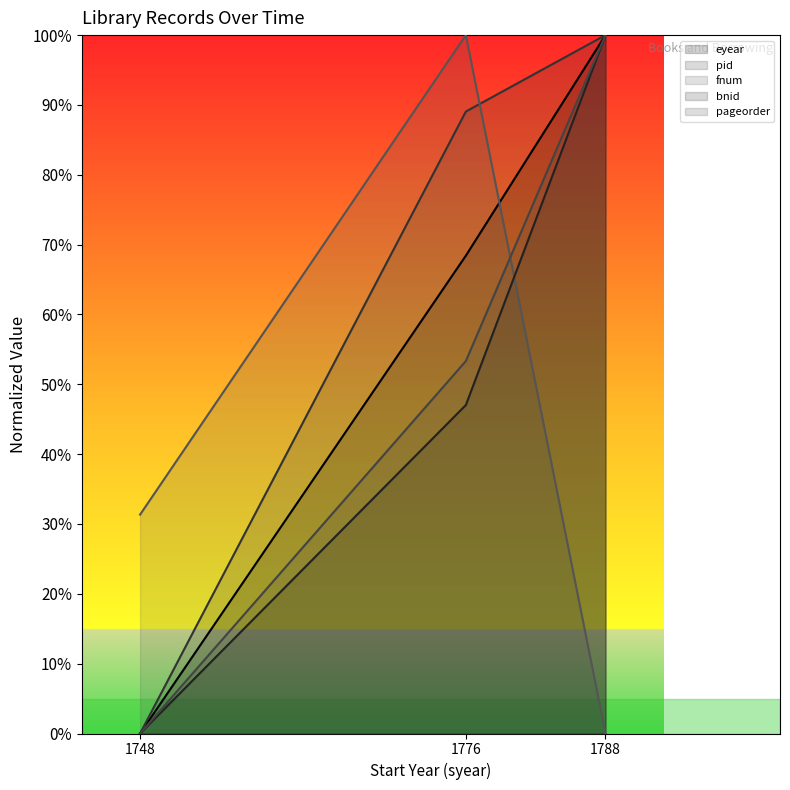

How many pageorder values are between 0 and 1?

3